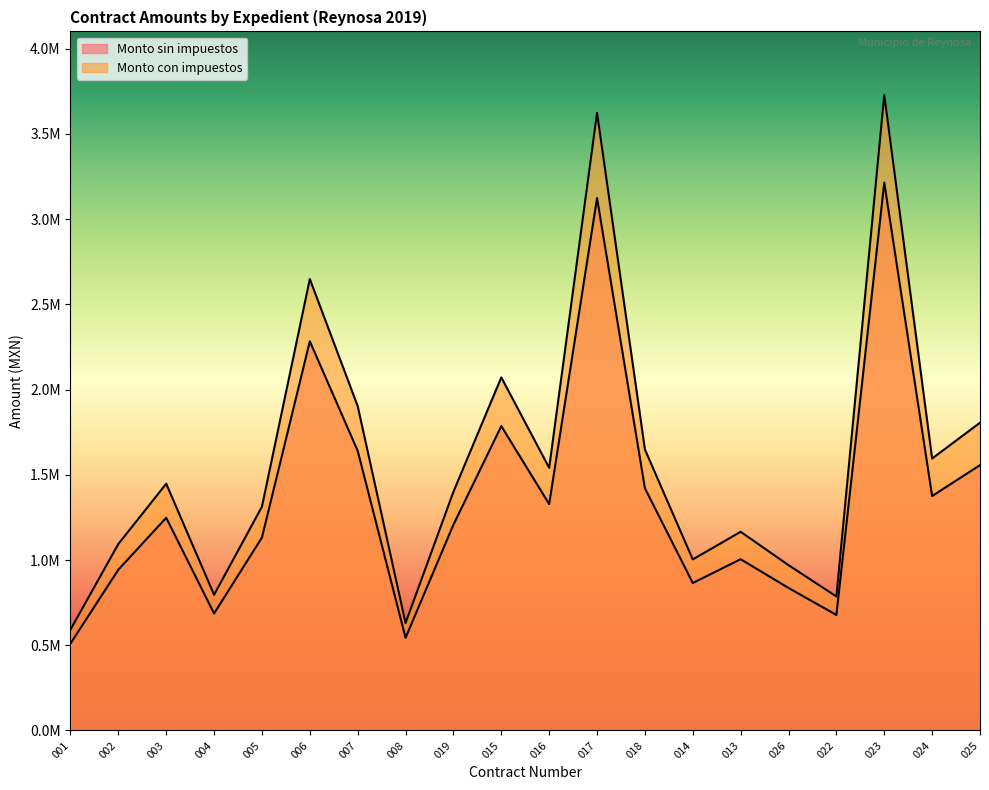

Between 008 and 025, which series saw the biggest shift?

Monto con impuestos